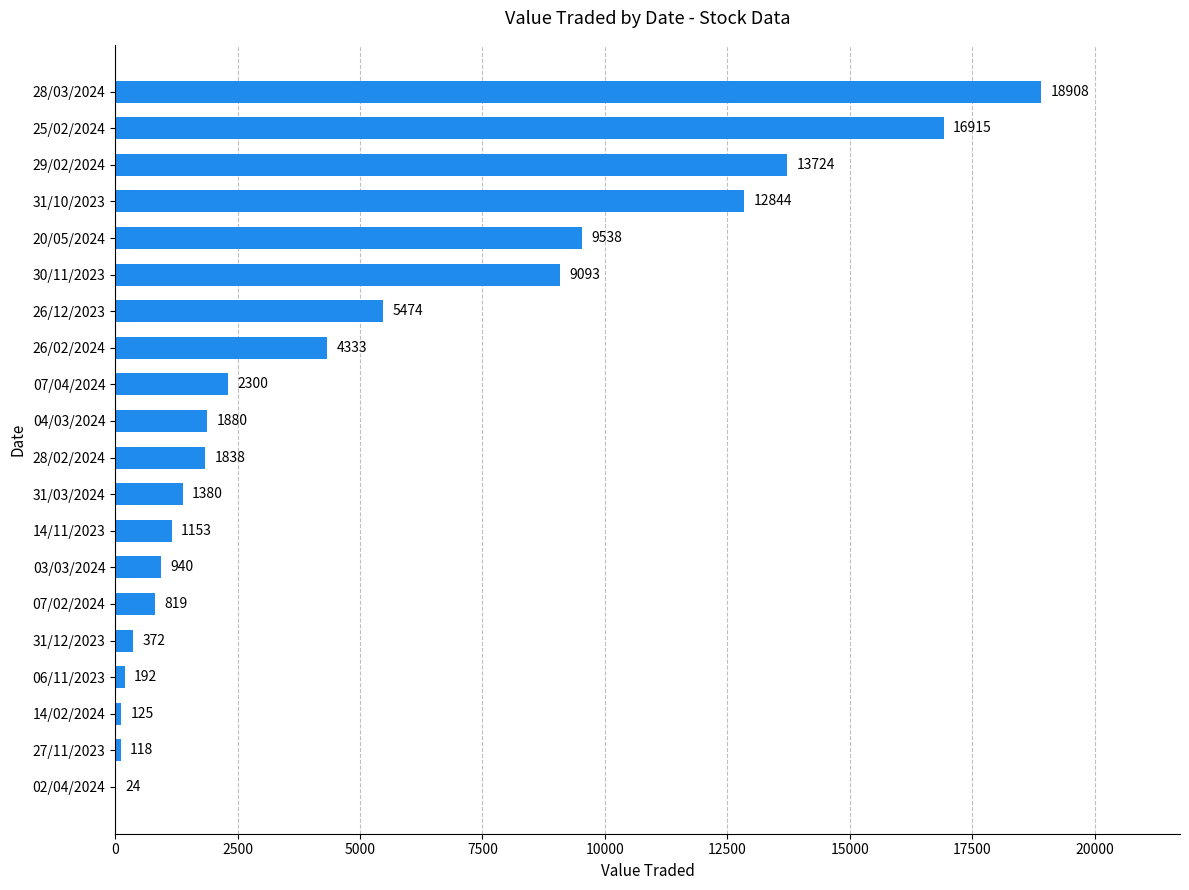

How many series are shown in this chart?

1